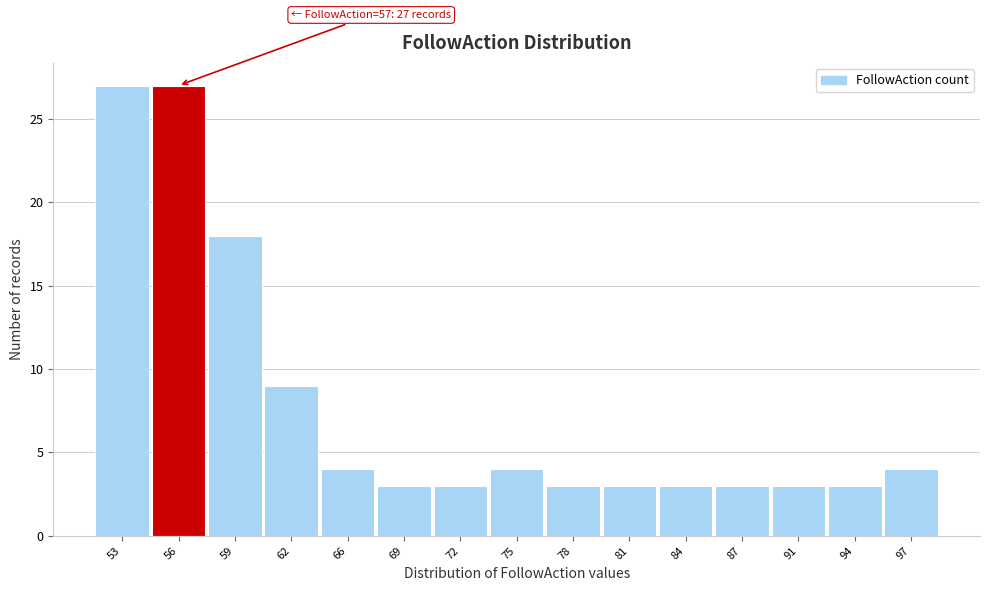

Reading left to right, transcribe all the data shown in this chart.

27	27	18	9	4	3	3	4	3	3	3	3	3	3	4